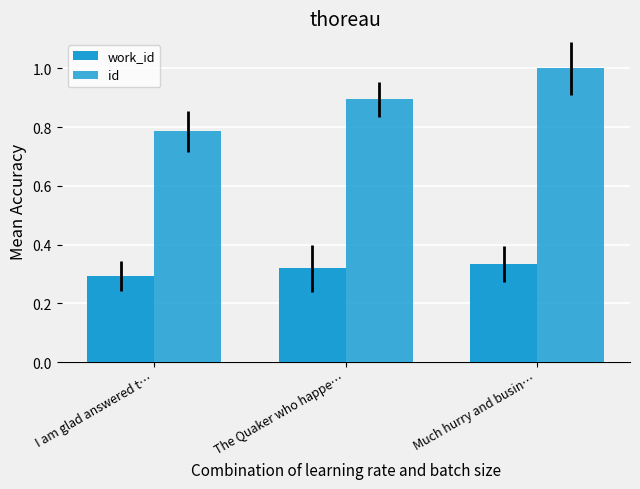

How many data points does each series have?

3